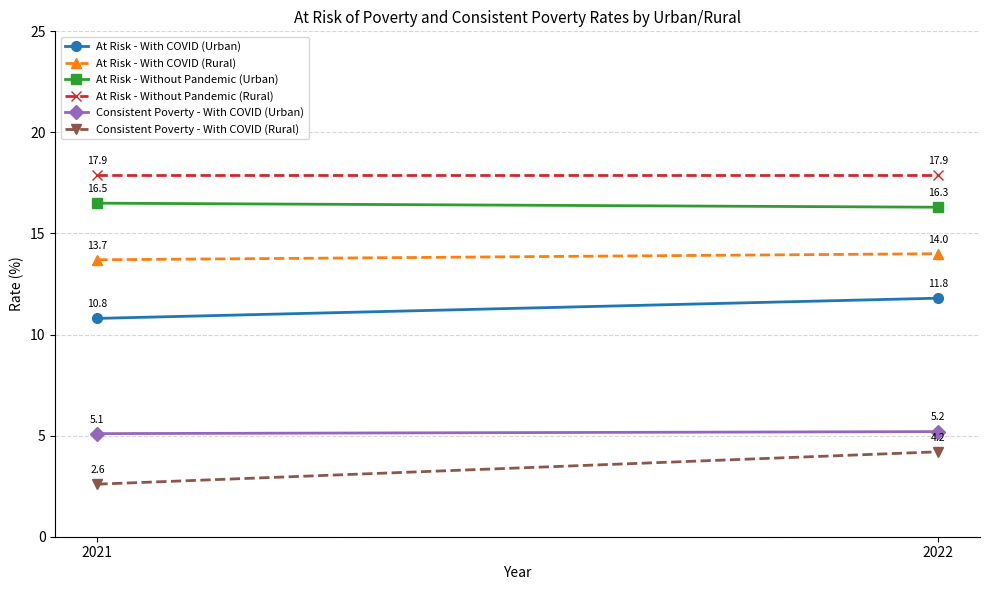

Count the number of data series in this chart.

6